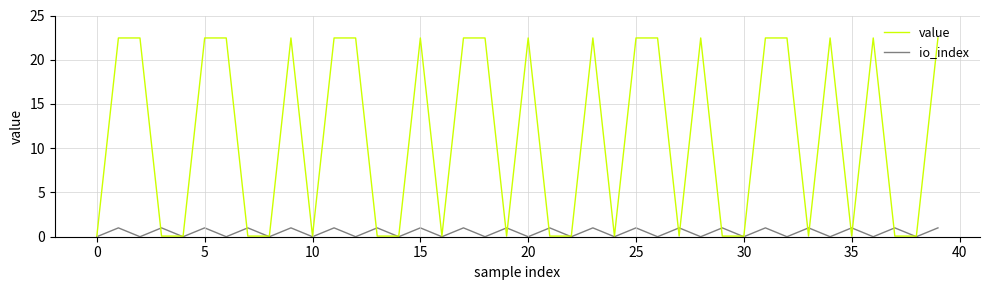

Reading left to right, list all the values displayed in this chart.

value: 0.1	22.5	22.5	0.1	0.1	22.5	22.5	0.1	0.1	22.5	0.1	22.5	22.5	0.1	0.1	22.5	0.1	22.5	22.5	0.1	22.5	0.1	0.1	22.5	0.1	22.5	22.5	0.1	22.5	0.1	0.1	22.5	22.5	0.1	22.5	0.1	22.5	0.1	0.1	22.5
io_index: 0.0	1.0	0.0	1.0	0.0	1.0	0.0	1.0	0.0	1.0	0.0	1.0	0.0	1.0	0.0	1.0	0.0	1.0	0.0	1.0	0.0	1.0	0.0	1.0	0.0	1.0	0.0	1.0	0.0	1.0	0.0	1.0	0.0	1.0	0.0	1.0	0.0	1.0	0.0	1.0